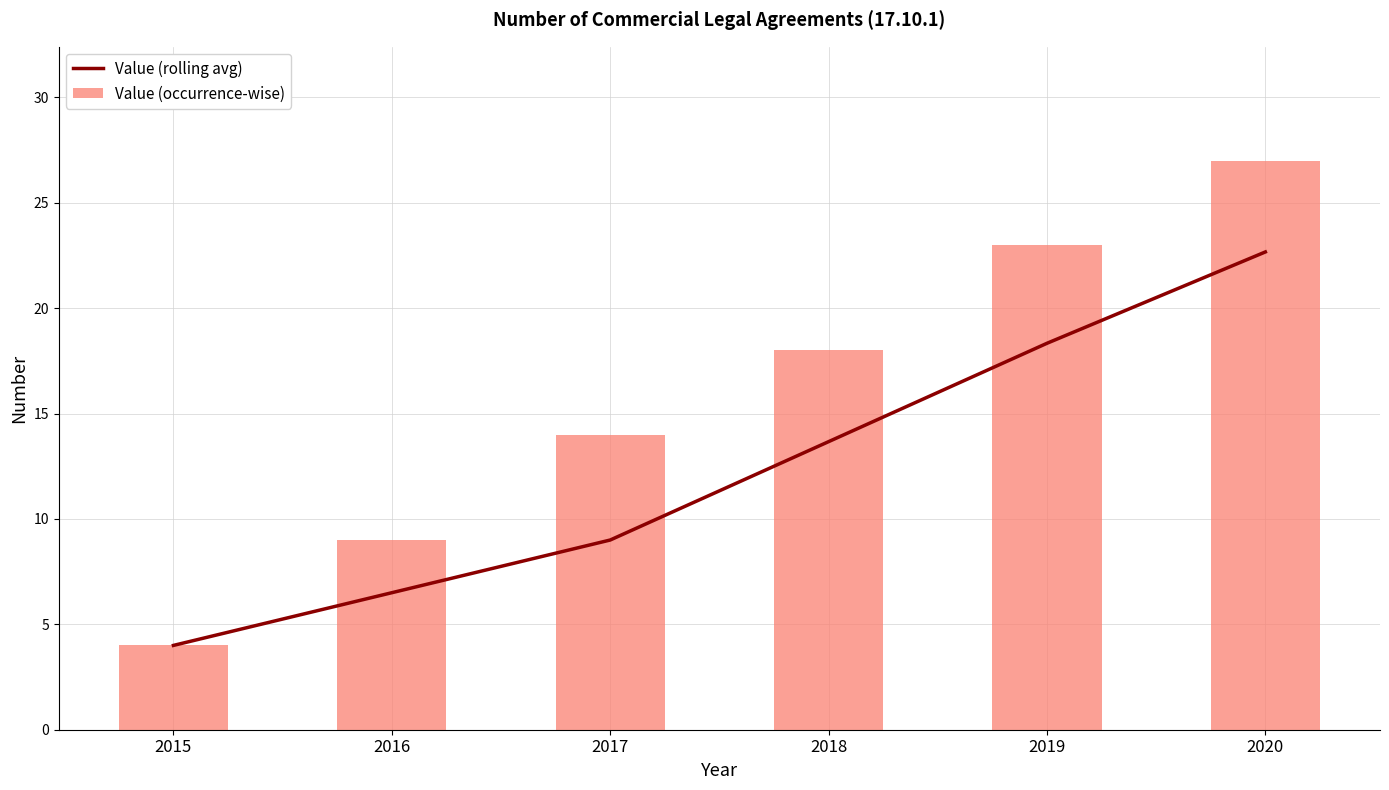

What is the difference between the second highest and minimum values in the Value (occurrence-wise) series?

19